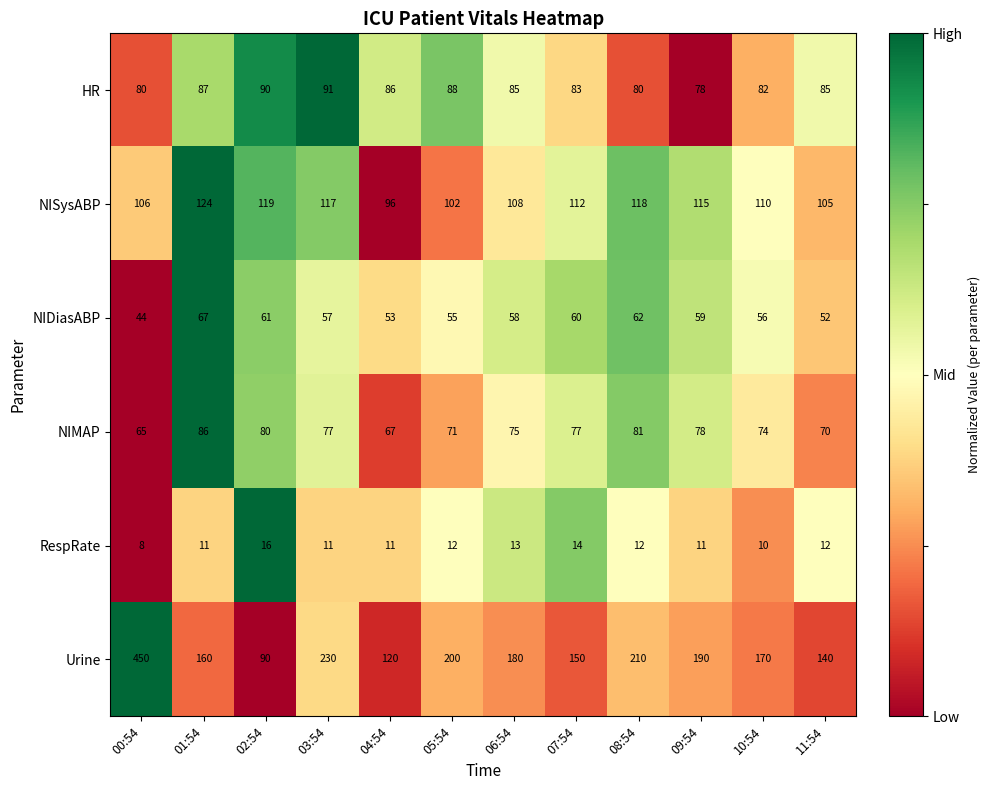

What value does the NISysABP series have at 00:54, to the nearest 5?

105